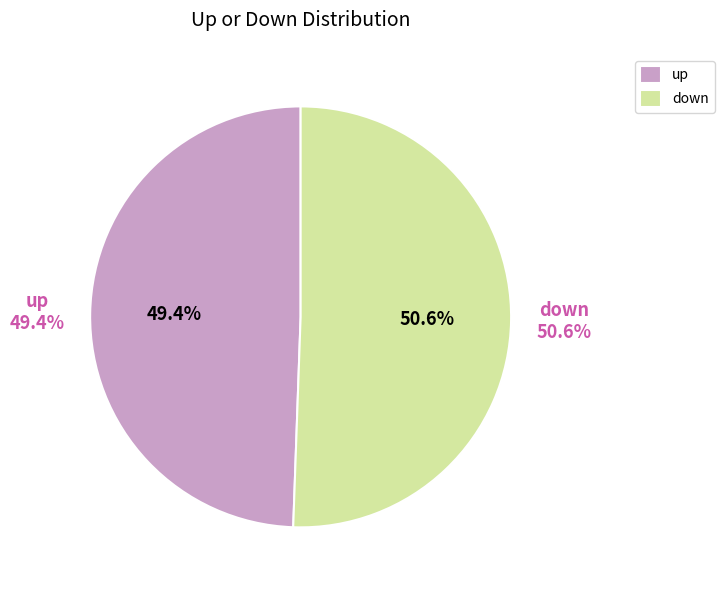

What is the change in value from up to down?

+1